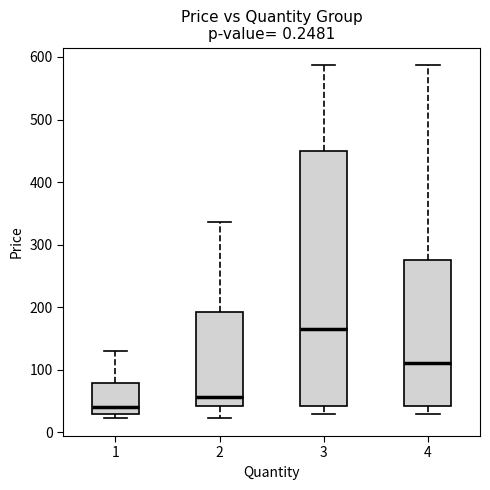

Reading left to right, read every box against the y-axis: the position of its median line, the range the box covers, and the ends of its whiskers. The values are not printed on the chart, so give them approximately, as read against the axis.

1: median 40, box 30 to 80, whiskers 20 to 130
2: median 60, box 40 to 190, whiskers 20 to 340
3: median 170, box 40 to 450, whiskers 30 to 590
4: median 110, box 40 to 280, whiskers 30 to 590